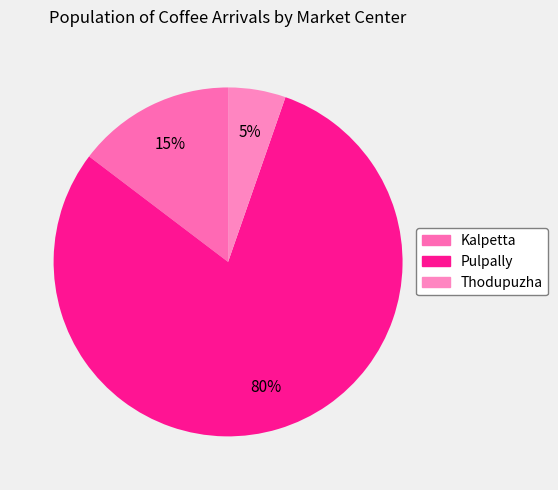

Count the number of slices in the pie.

3